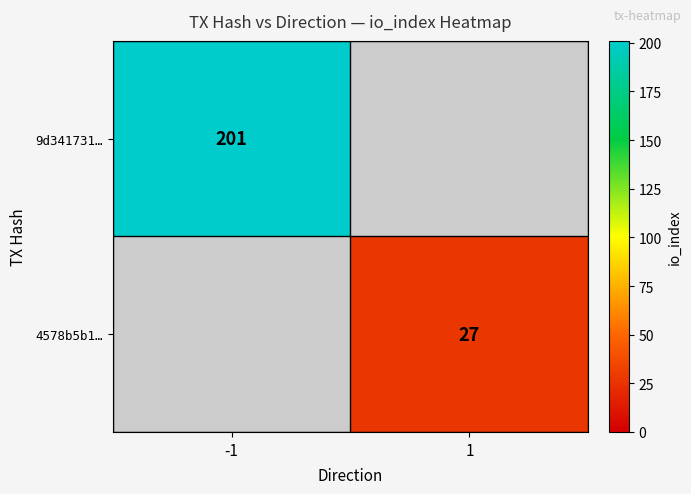

Which has a higher value, 1 or -1?

-1